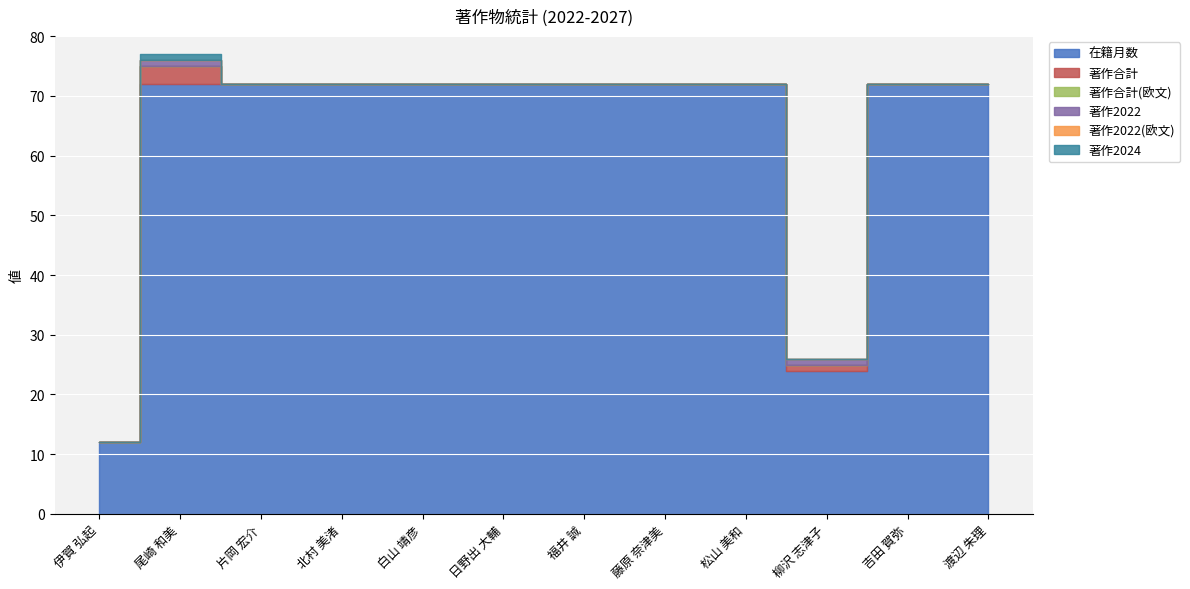

Reading left to right, extract all data points from this chart.

在籍月数: 12	72	72	72	72	72	72	72	72	24	72	72
著作合計: 0	3	0	0	0	0	0	0	0	1	0	0
著作合計(欧文): 0	0	0	0	0	0	0	0	0	0	0	0
著作2022: 0	1	0	0	0	0	0	0	0	1	0	0
著作2022(欧文): 0	0	0	0	0	0	0	0	0	0	0	0
著作2024: 0	1	0	0	0	0	0	0	0	0	0	0